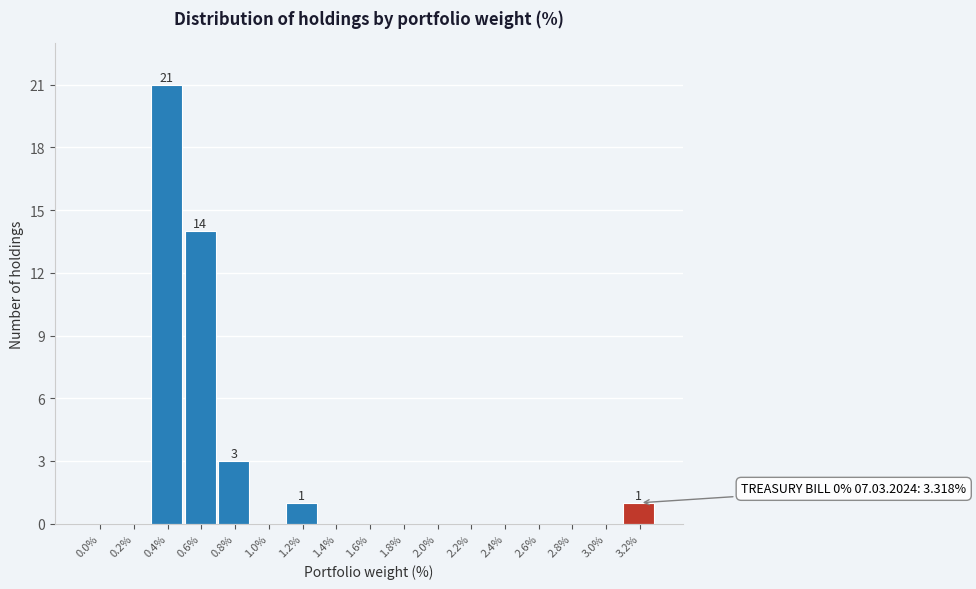

Reading left to right, what are all the values shown in this chart?

0.0%=0	0.2%=0	0.4%=21	0.6%=14	0.8%=3	1.0%=0	1.2%=1	1.4%=0	1.6%=0	1.8%=0	2.0%=0	2.2%=0	2.4%=0	2.6%=0	2.8%=0	3.0%=0	3.2%=1